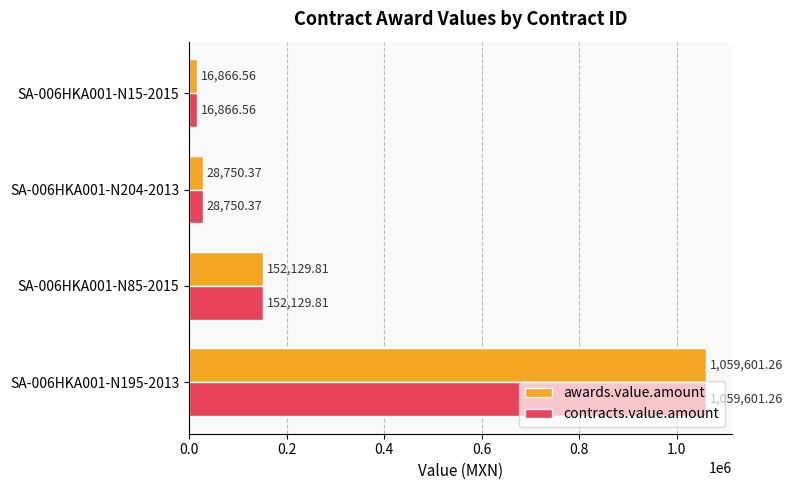

What is the difference between the maximum and second lowest values in the contracts.value.amount series?

1030850.9